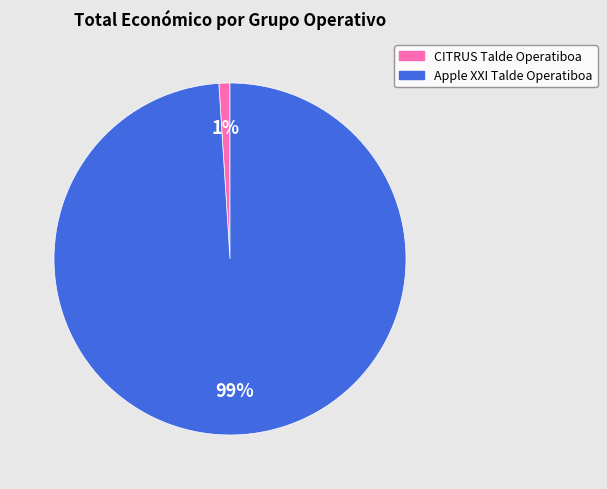

To the nearest percent, what is the average slice percentage?

50%